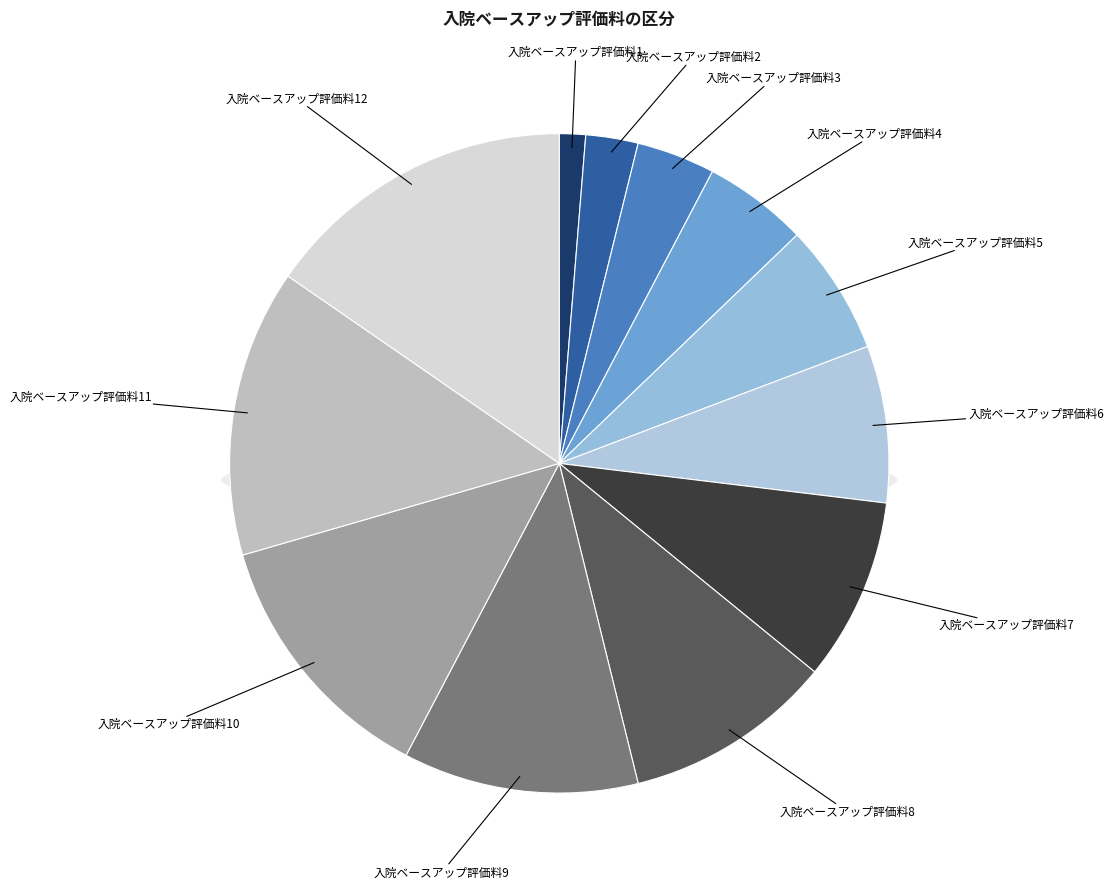

What percentage is the 入院ベースアップ評価料4 slice, to the nearest percent?

5%